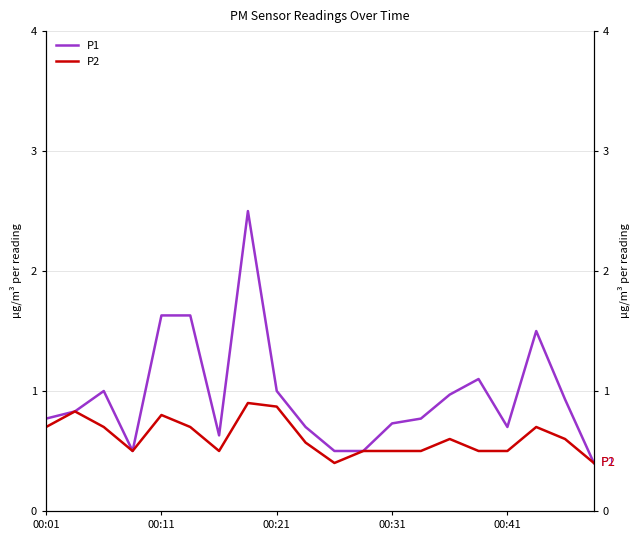

Which category has the highest value in the P2 series?

7